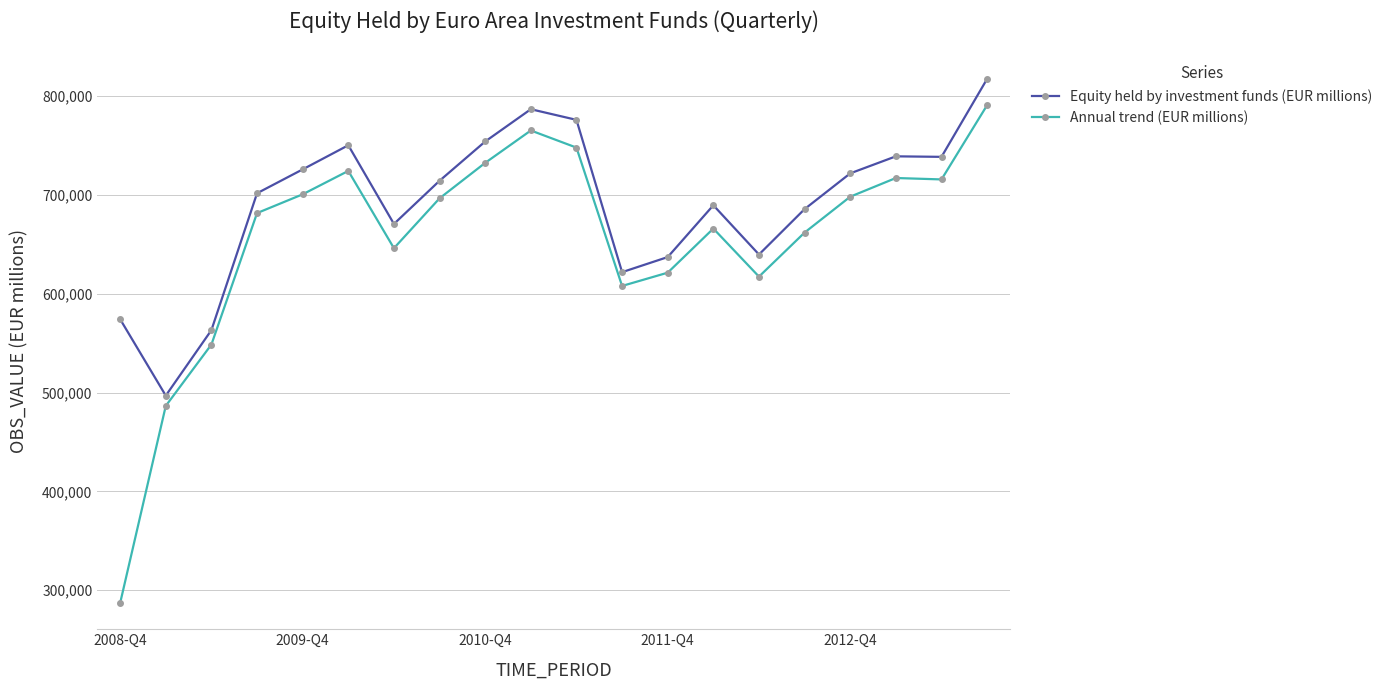

What is the minimum value shown in the chart?

287065.6